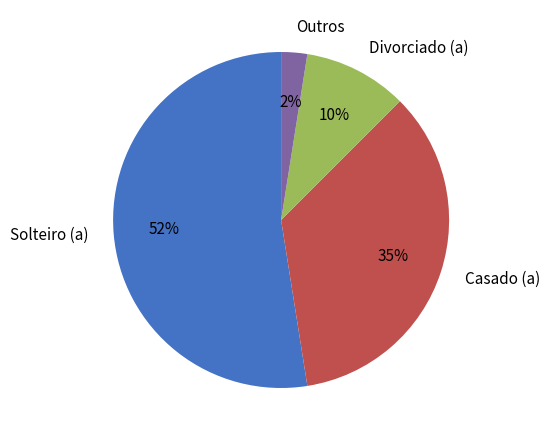

To the nearest percent, what is the average slice percentage?

25%